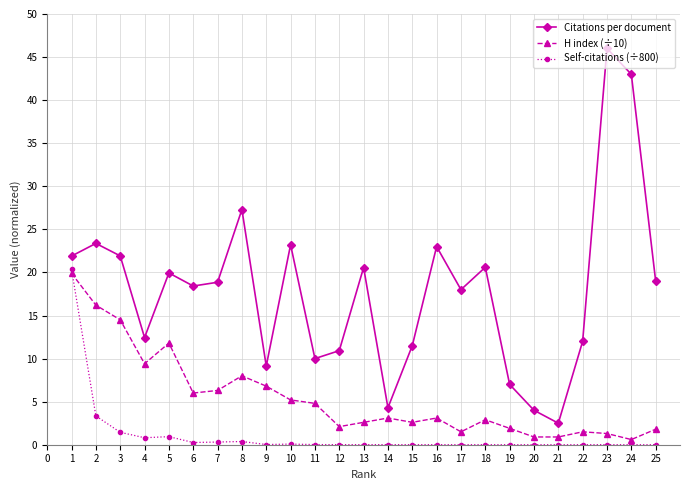

What is the difference between the maximum and minimum values in the Self-citations (÷800) series?

20.4